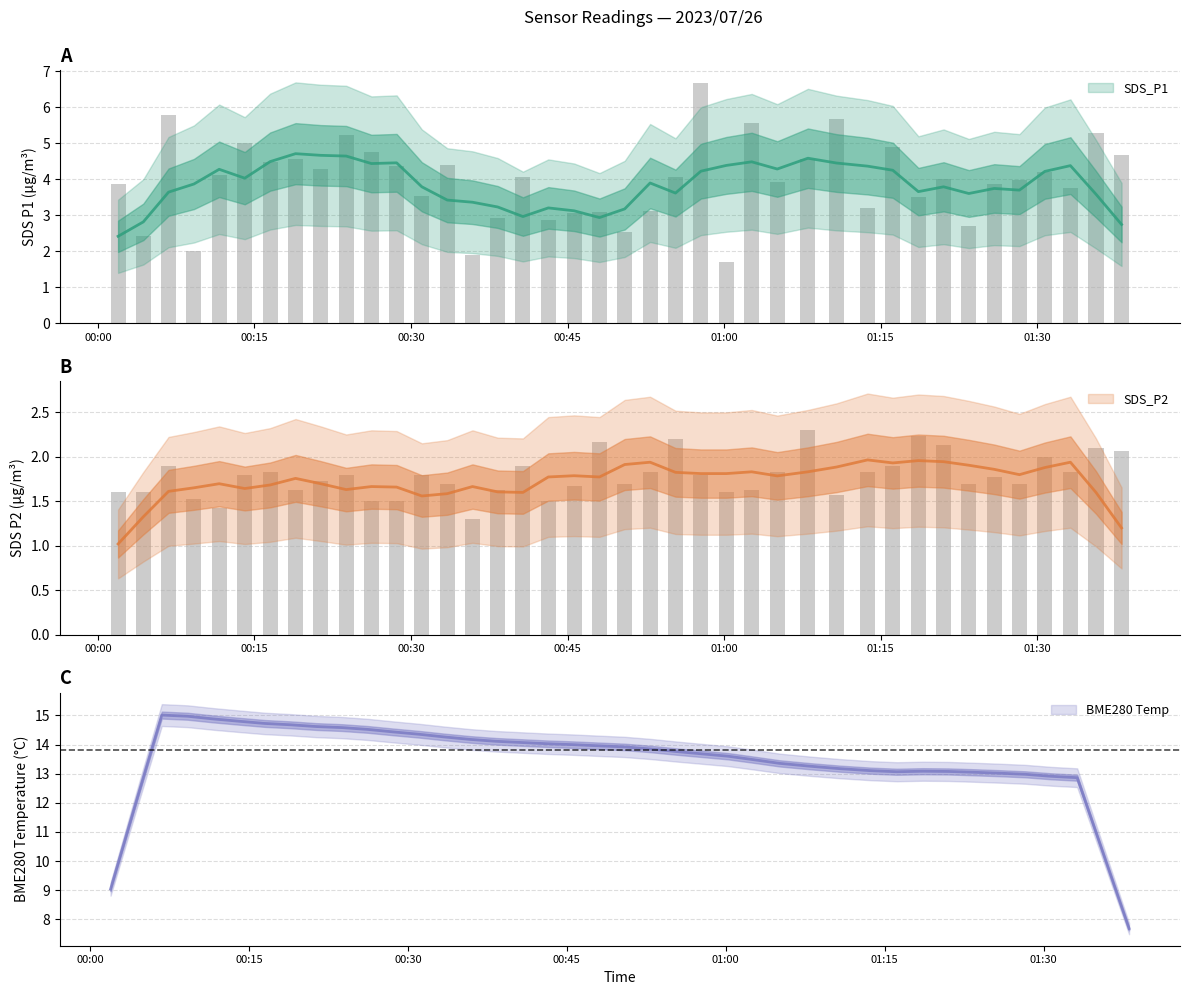

Reading left to right, what are all the values shown in this chart?

SDS_P1: 3.9	2.4	5.8	2.0	4.1	5.0	4.5	4.6	4.3	5.2	4.8	4.4	3.5	4.4	1.9	2.9	4.1	2.9	3.1	3.1	2.5	3.1	4.1	6.7	1.7	5.6	3.9	4.6	5.7	3.2	4.9	3.5	4.0	2.7	3.9	4.0	4.2	3.8	5.3	4.7
SDS_P2: 1.6	1.6	1.9	1.5	1.4	1.8	1.8	1.6	1.7	1.8	1.5	1.5	1.8	1.7	1.3	1.6	1.9	1.5	1.7	2.2	1.7	1.8	2.2	1.8	1.6	1.6	1.8	2.3	1.6	1.8	1.9	2.2	2.1	1.7	1.8	1.7	2.0	1.8	2.1	2.1